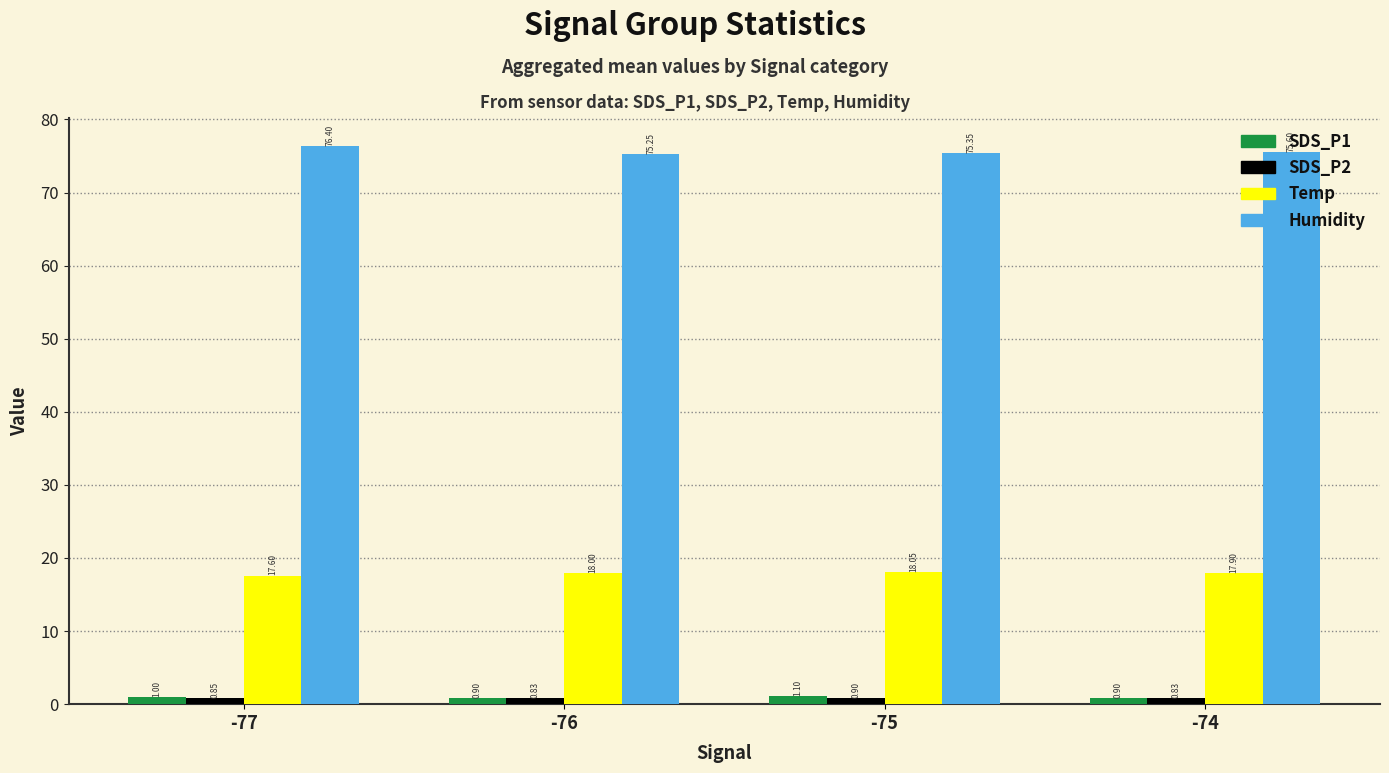

What is the total value across all series at -76?

95.0